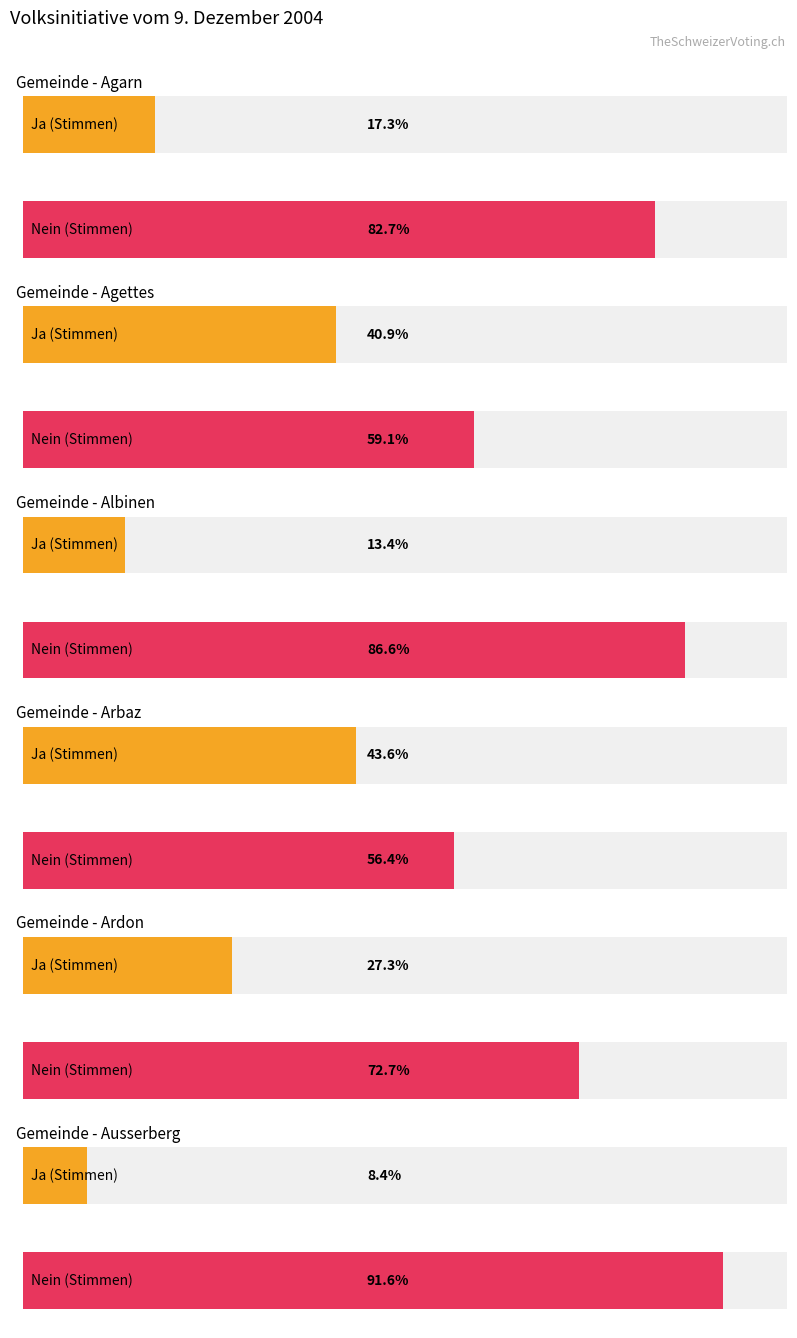

How many bars are there in total?

12